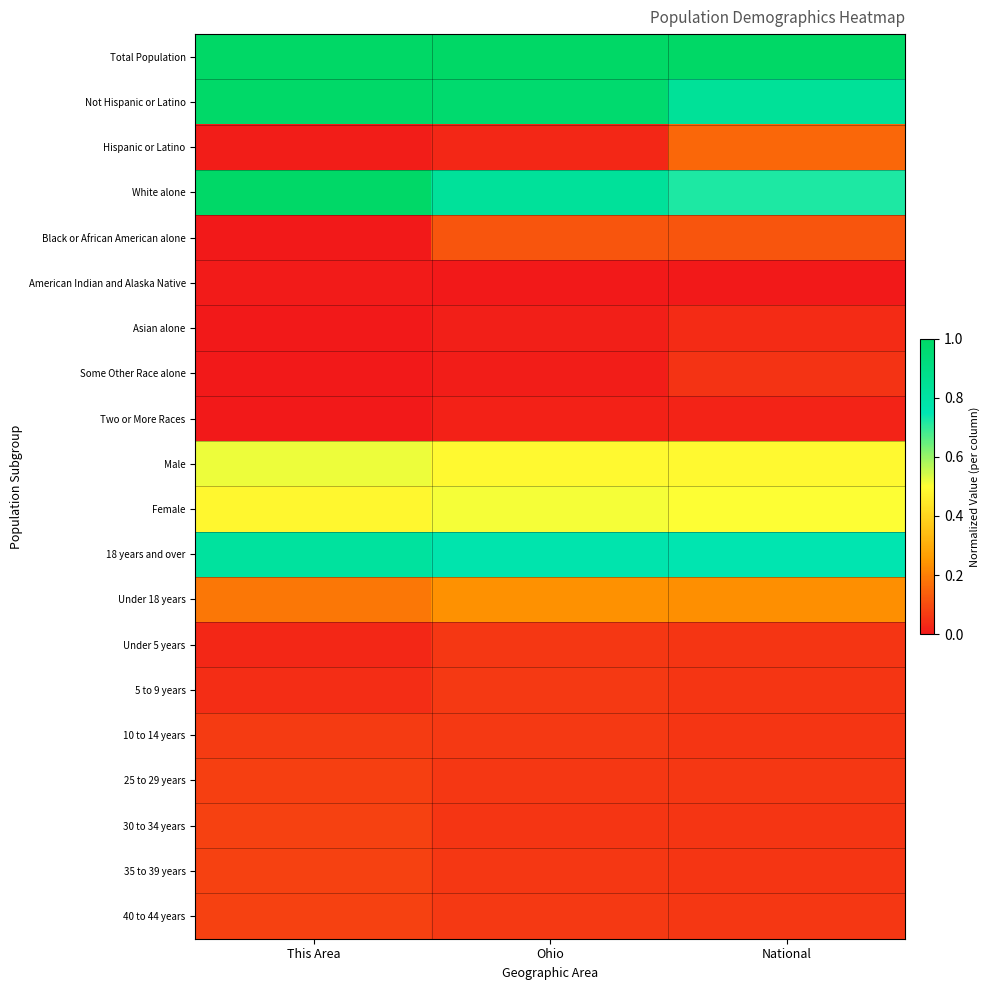

Between This Area and Ohio, which is larger?

This Area